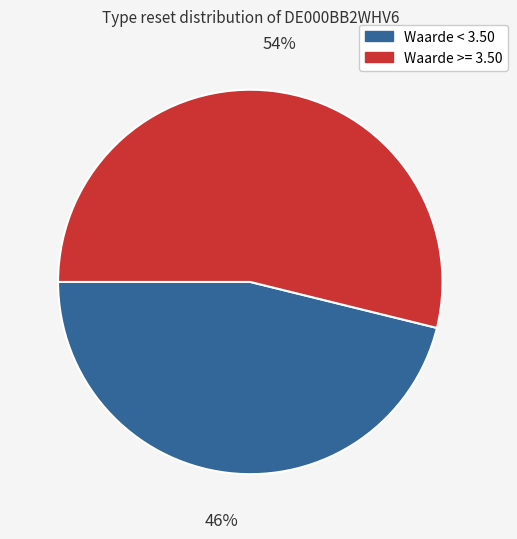

Is it true that Waarde < 3.50 is 46% of the pie?

True